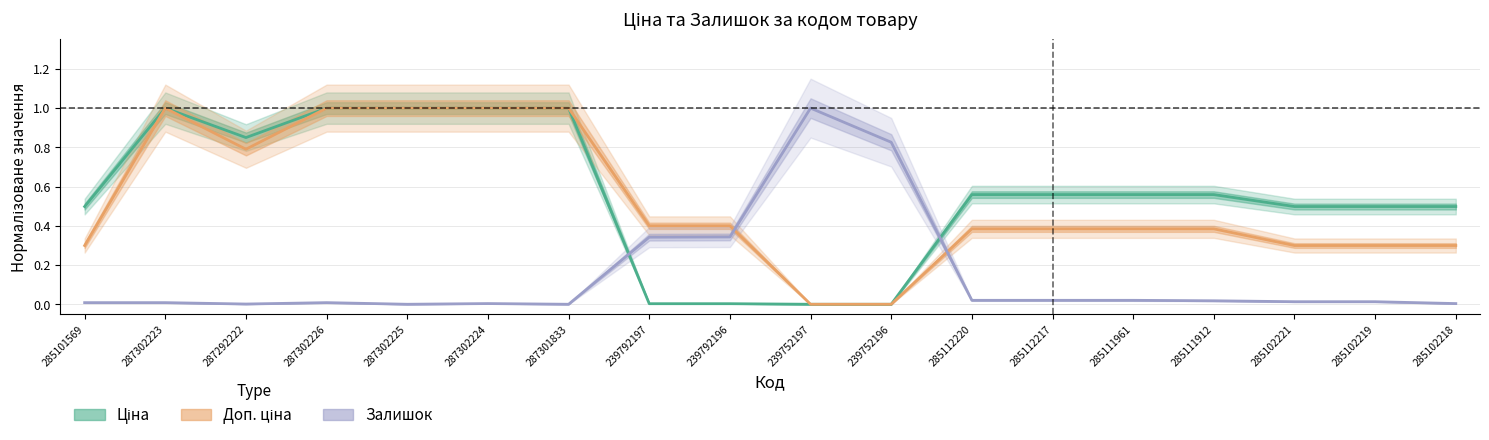

Between 285102219 and 239792197, which is larger?

285102219